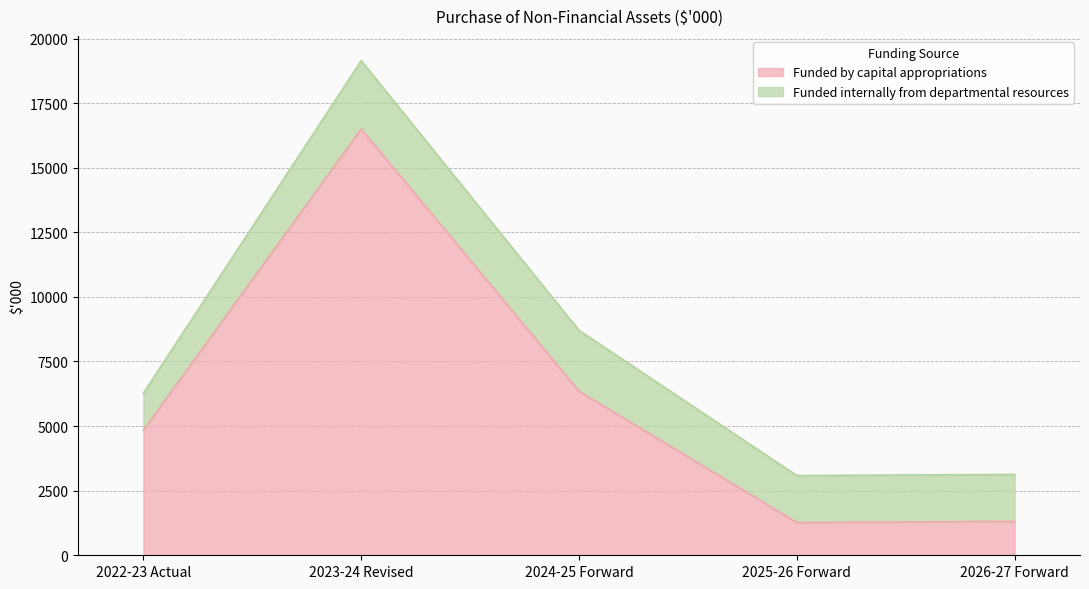

At which label is the value closest to 8884?

2024-25 Forward